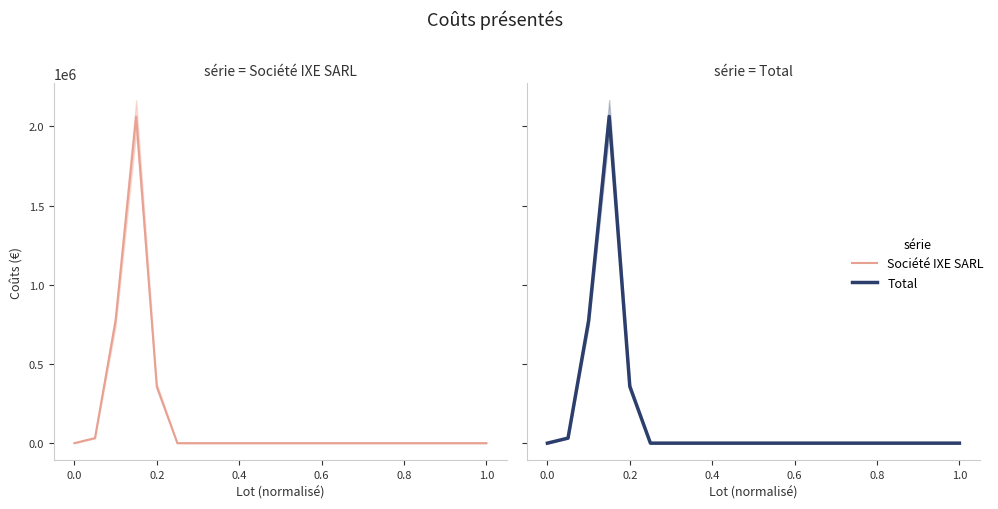

Which series has the largest total across all categories?

Société IXE SARL